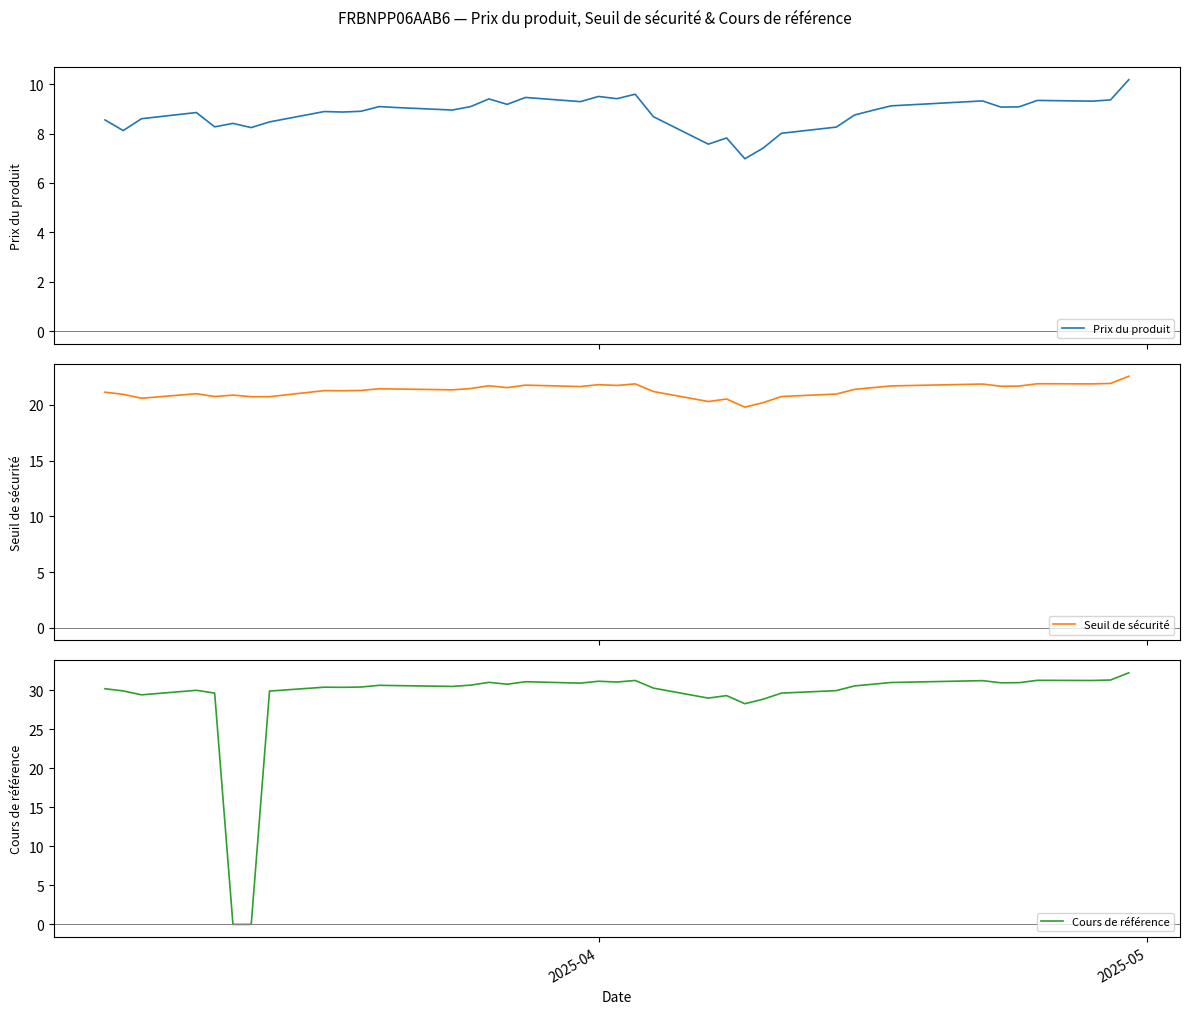

How many lines are shown in the chart?

3